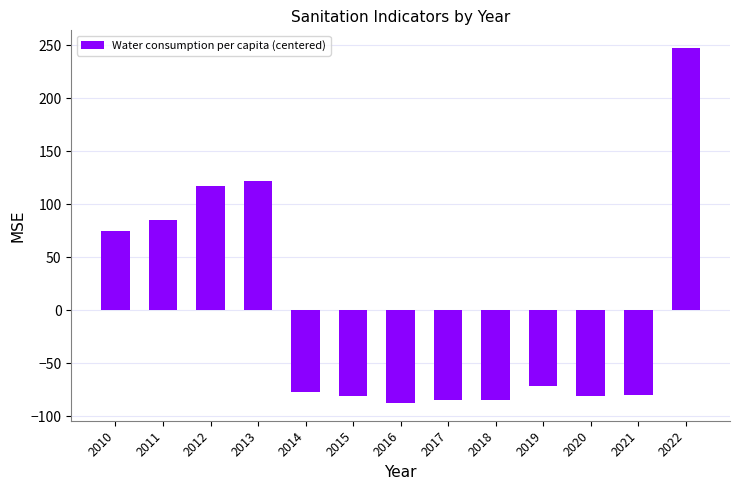

Are the bars grouped side by side (vs. stacked)?

No